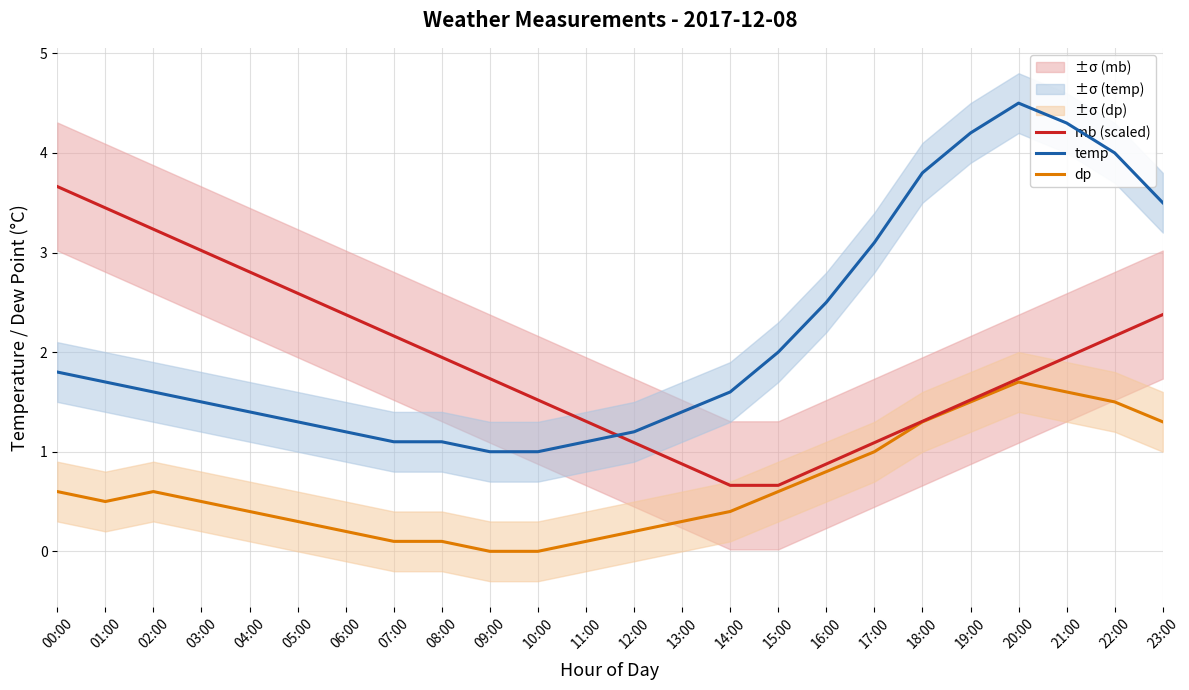

True or false: dp has more than 0 points higher than both neighbors.

True